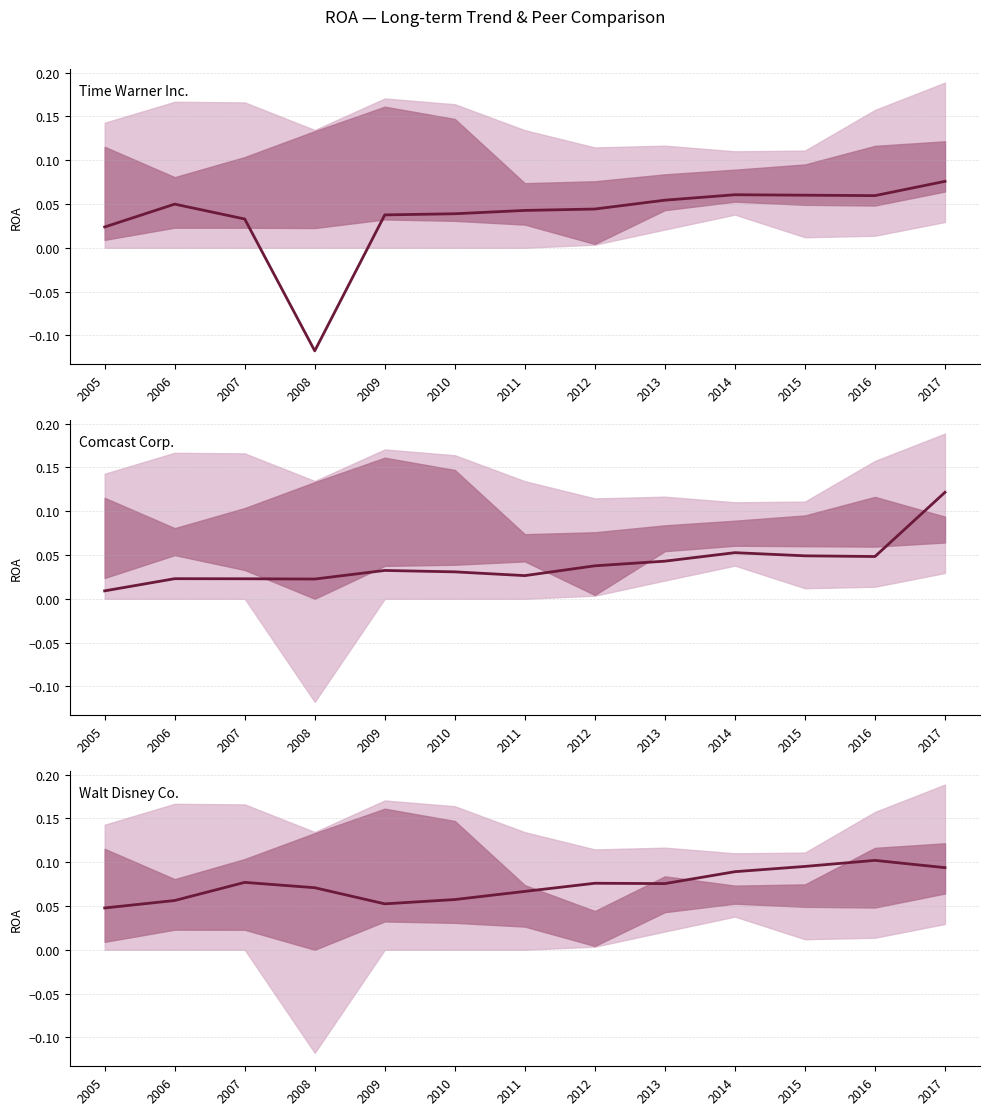

How many times do Comcast Corp. and Time Warner Inc. cross each other?

3